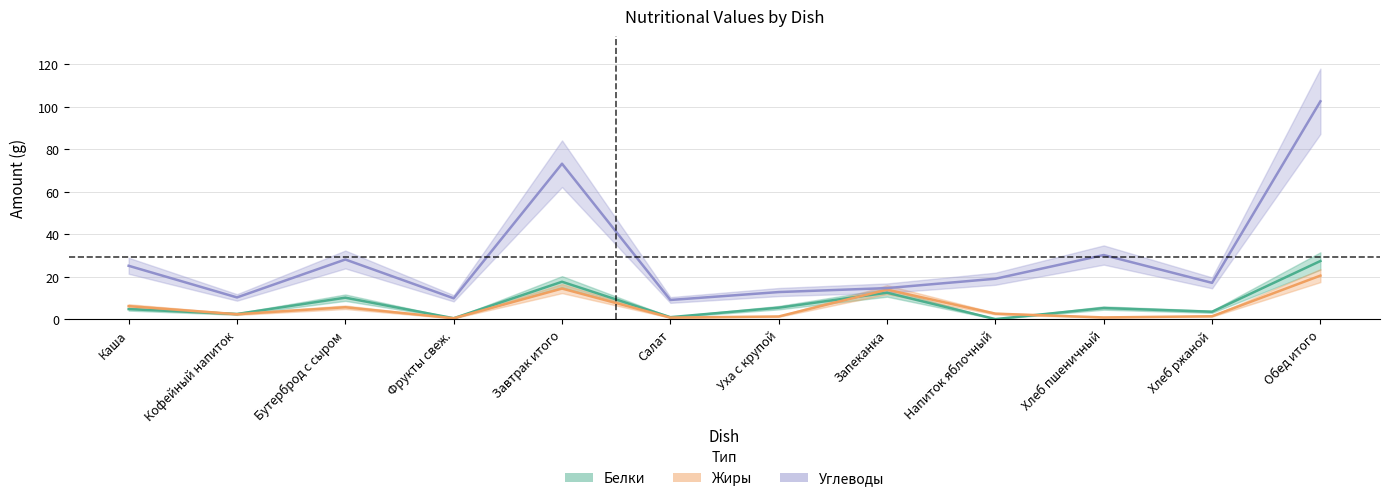

Is it true that Углеводы equals 30.2 at Хлеб пшеничный?

True